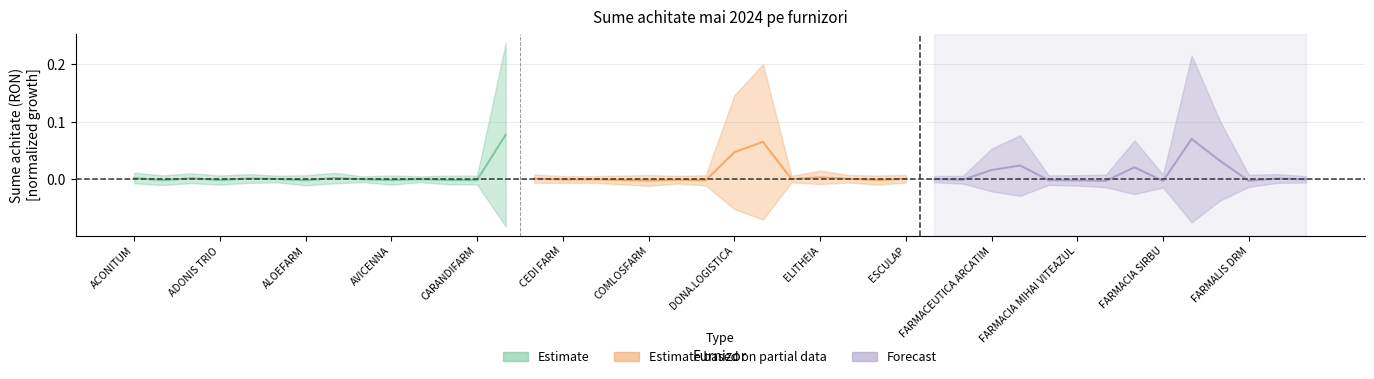

What is the maximum value shown in the chart?

0.1